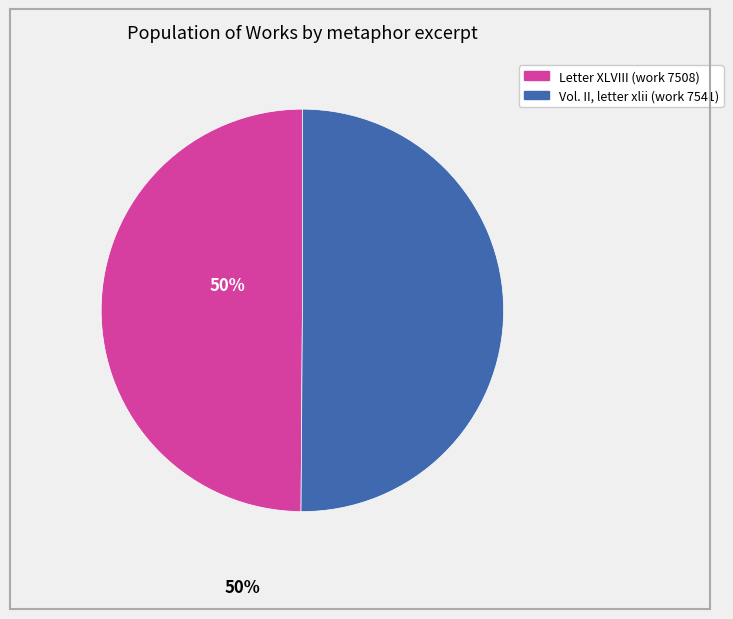

True or false: Vol. II, letter xlii (work 7541) accounts for 60% of the total.

False